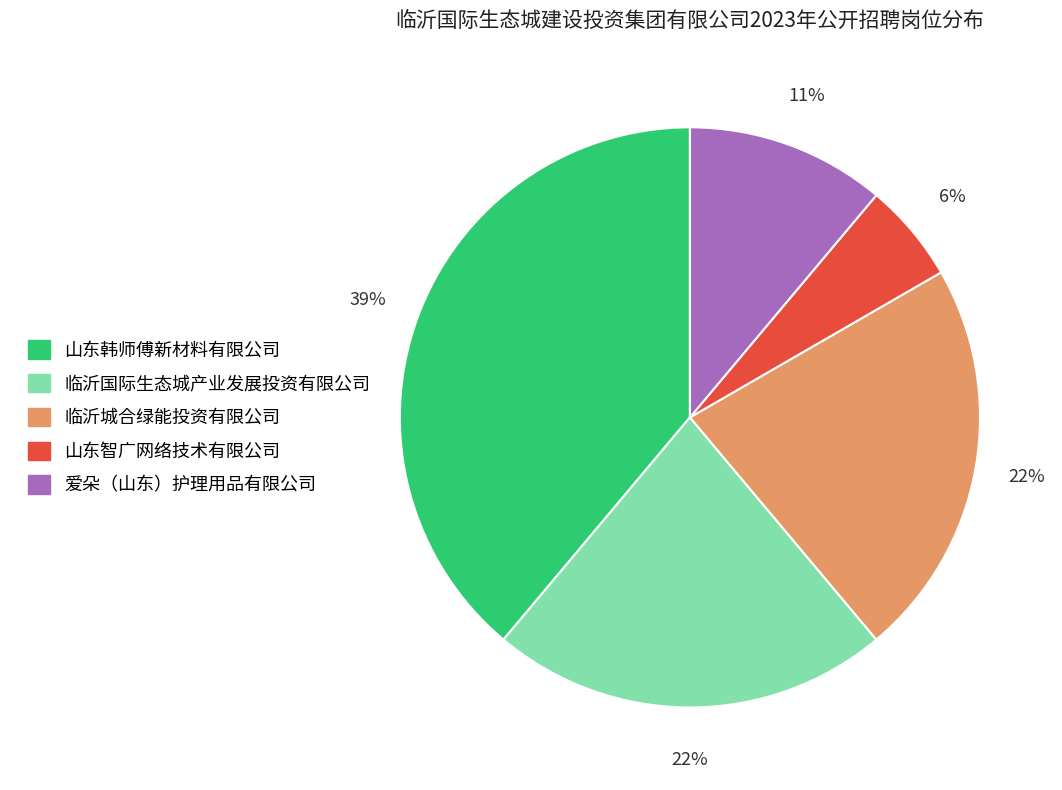

Which slice is the smallest?

山东智广网络技术有限公司